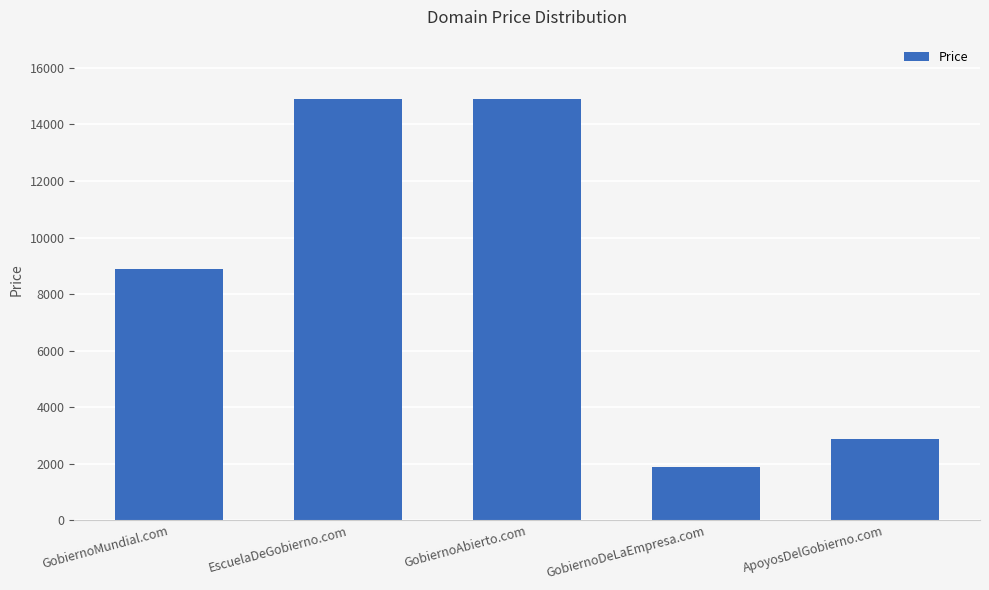

What is the greatest value displayed?

14888